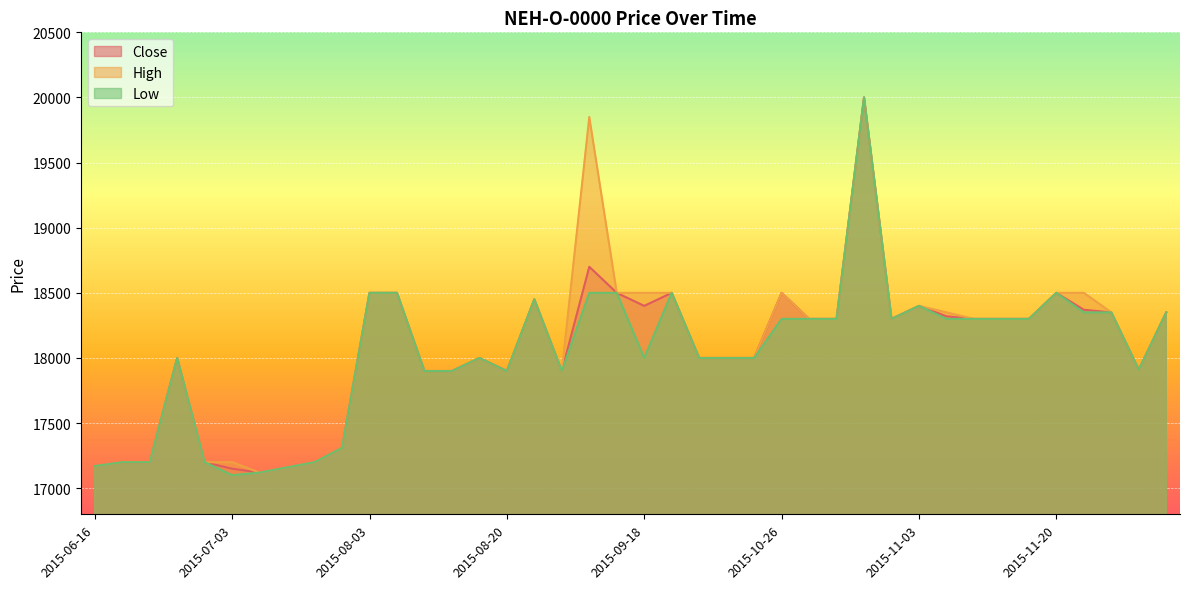

What is the label of the 37th point from the left?

2015-11-24